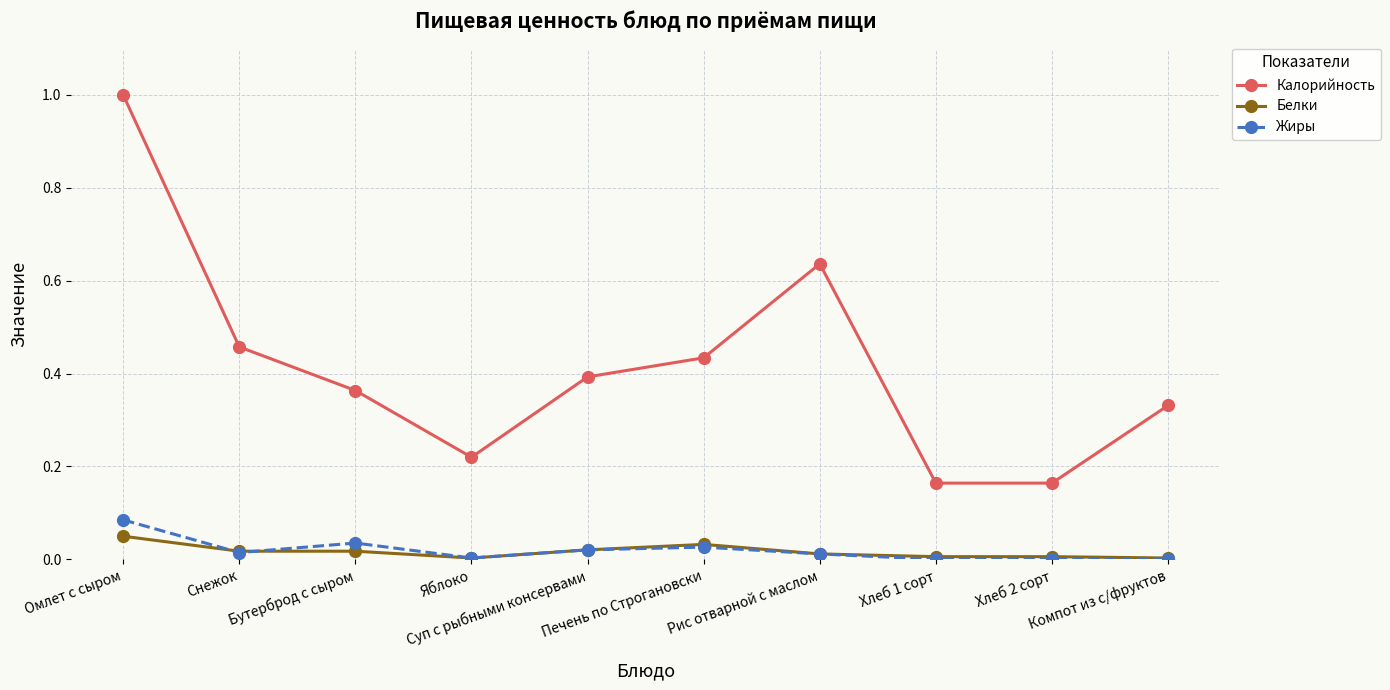

What is the sum of the Калорийность values at Хлеб 2 сорт and Рис отварной с маслом?

0.8